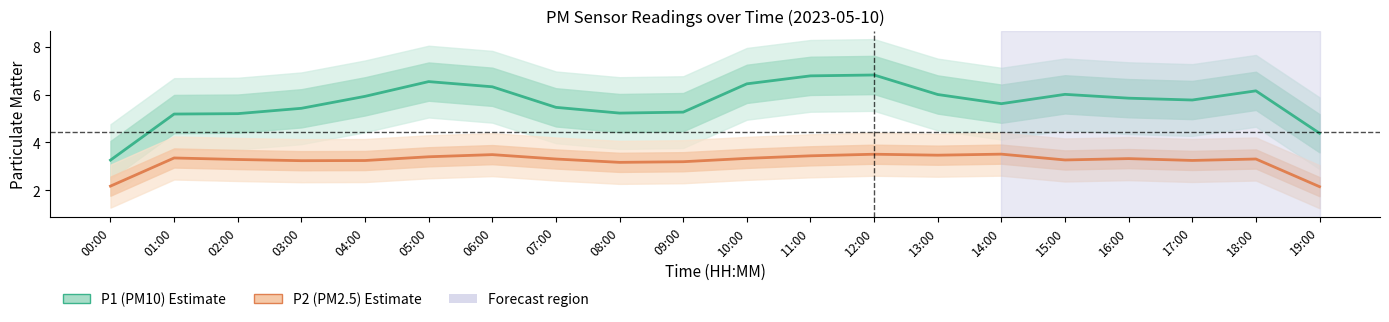

Between 06:00 and 07:00, which series saw the biggest shift?

P1 (PM10)